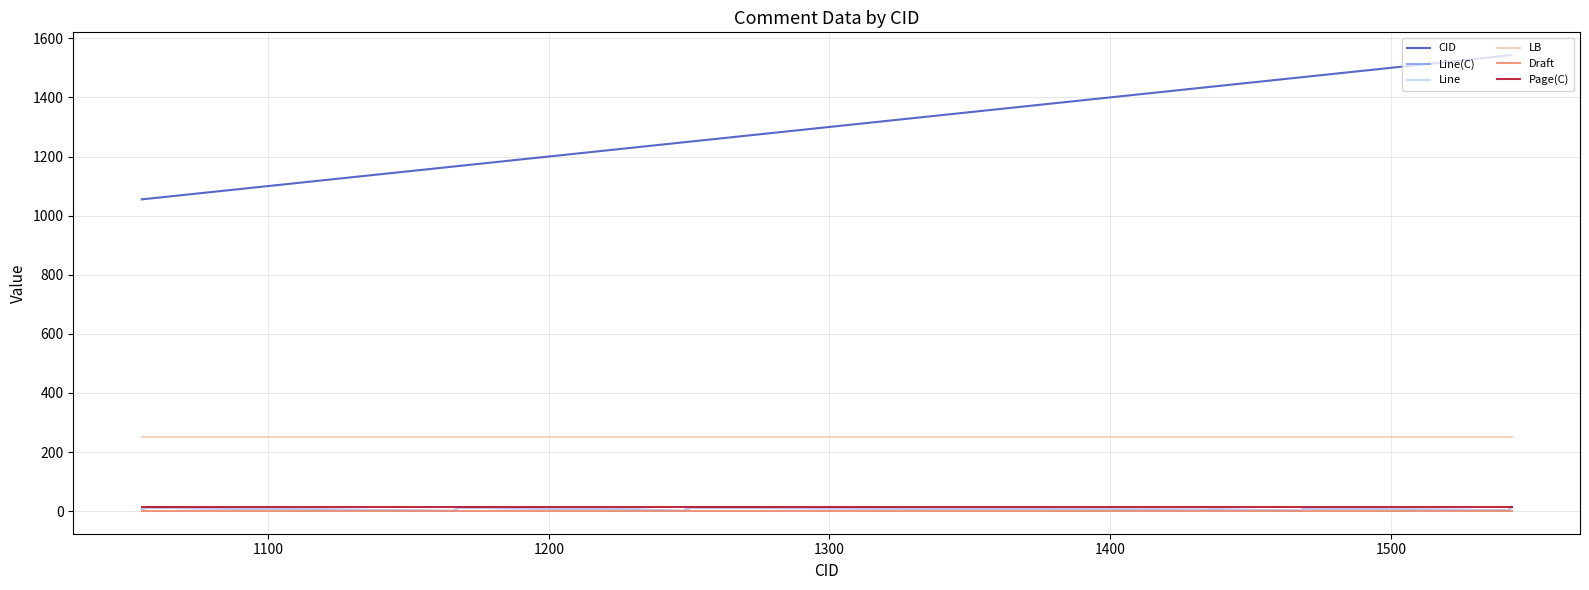

True or false: Draft and Page(C) cross at least once.

False